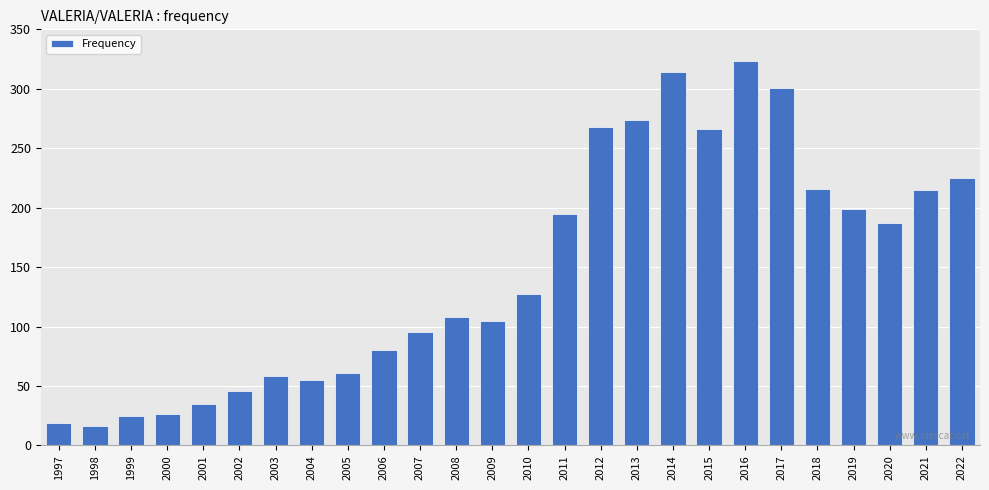

The value at 2017 is 476. True or false?

False